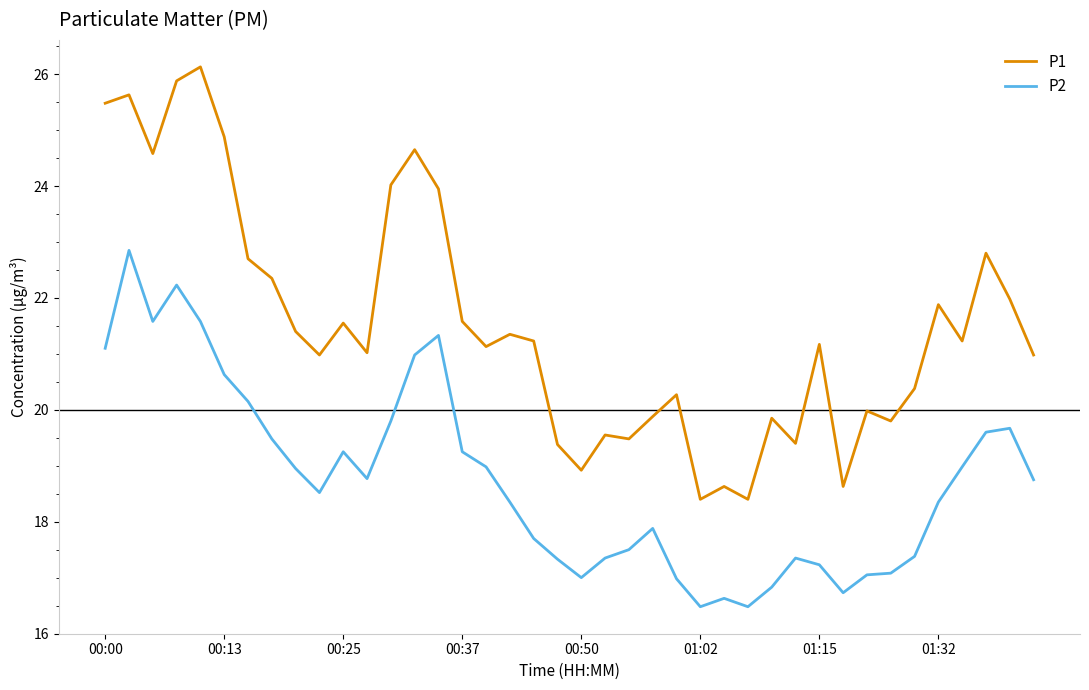

What is the difference between the maximum and minimum values in the P2 series?

6.4